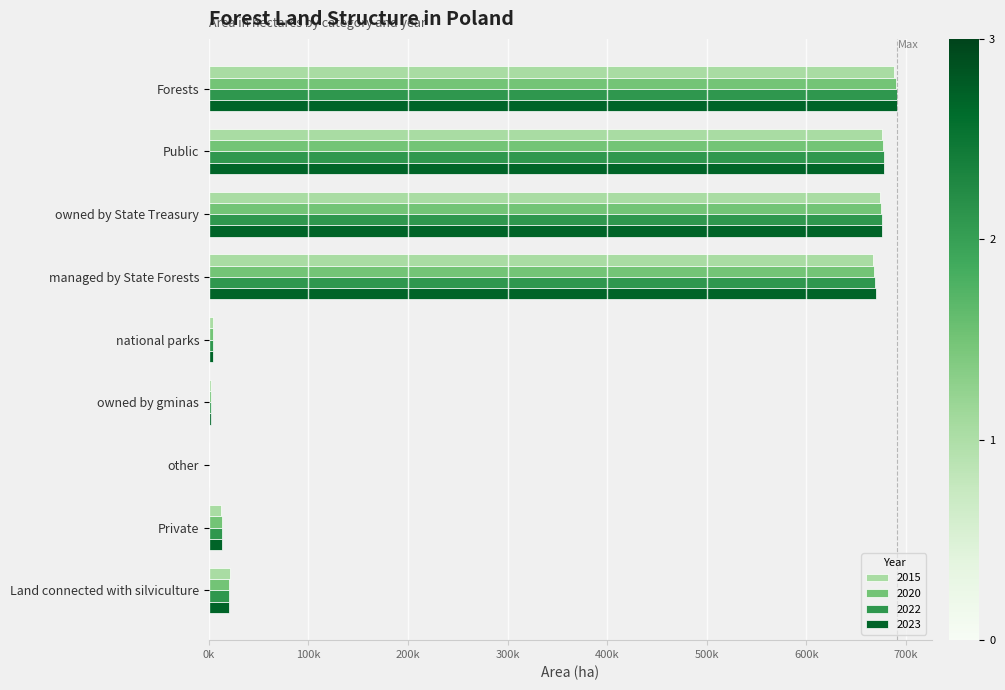

What is the sum of the 2023 values at owned by State Treasury and Forests?

1367591.0